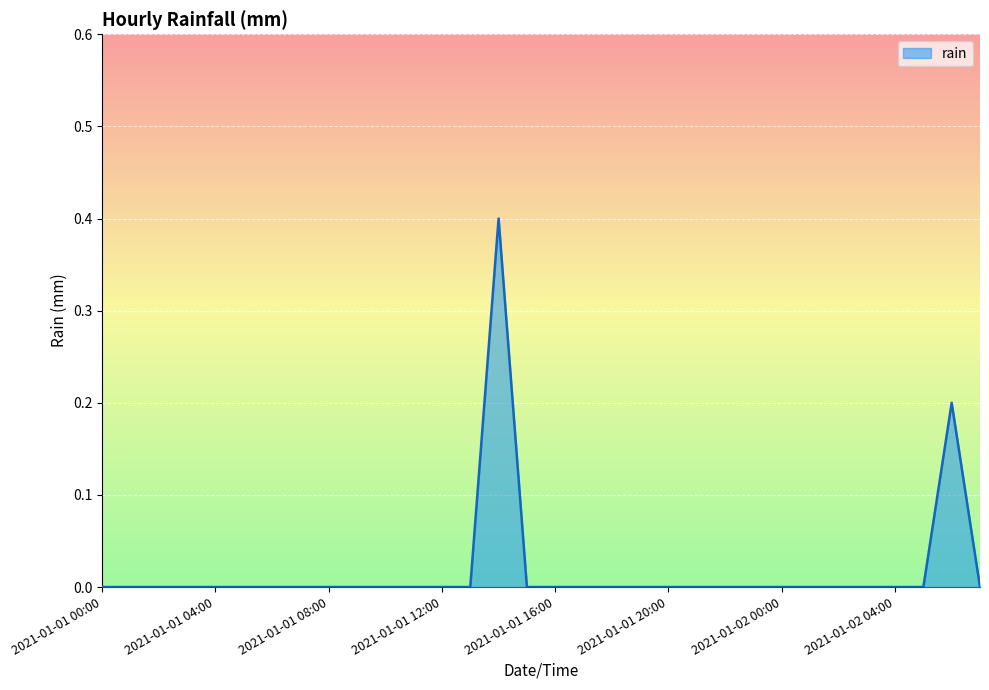

What is the greatest value displayed?

0.4